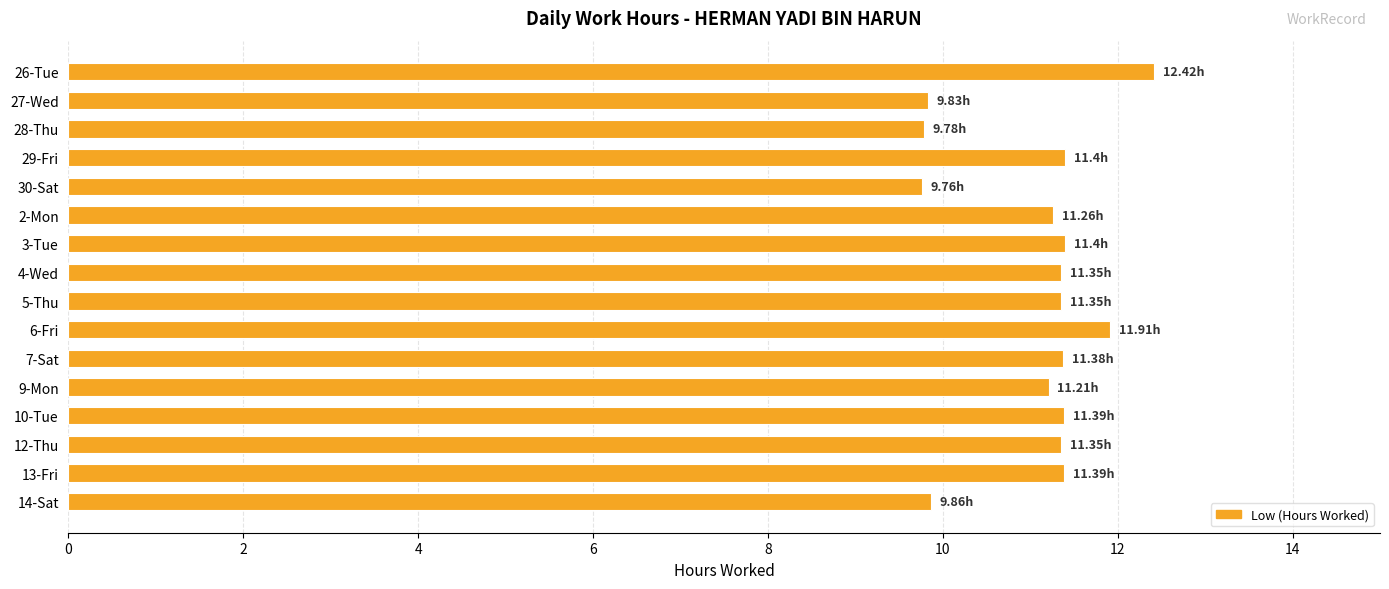

What is the maximum value shown in the chart?

12.4